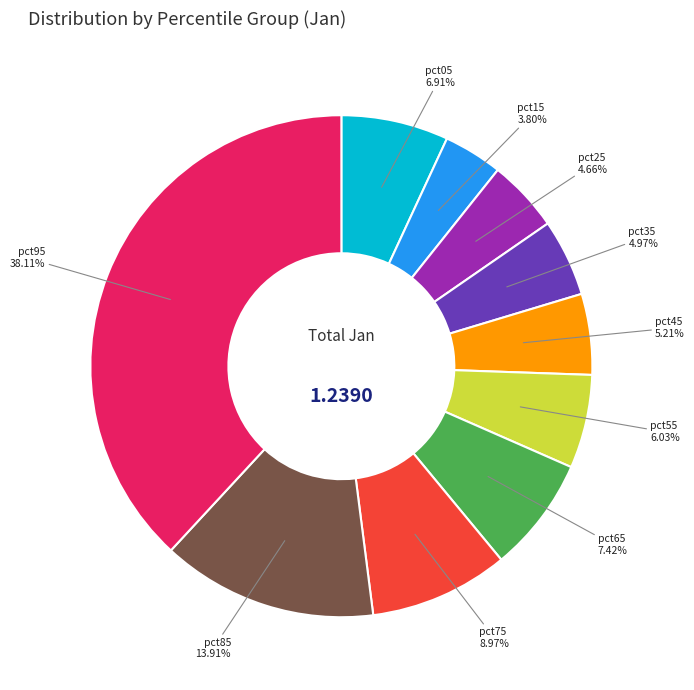

Does pct75 account for over 50% of the chart?

No